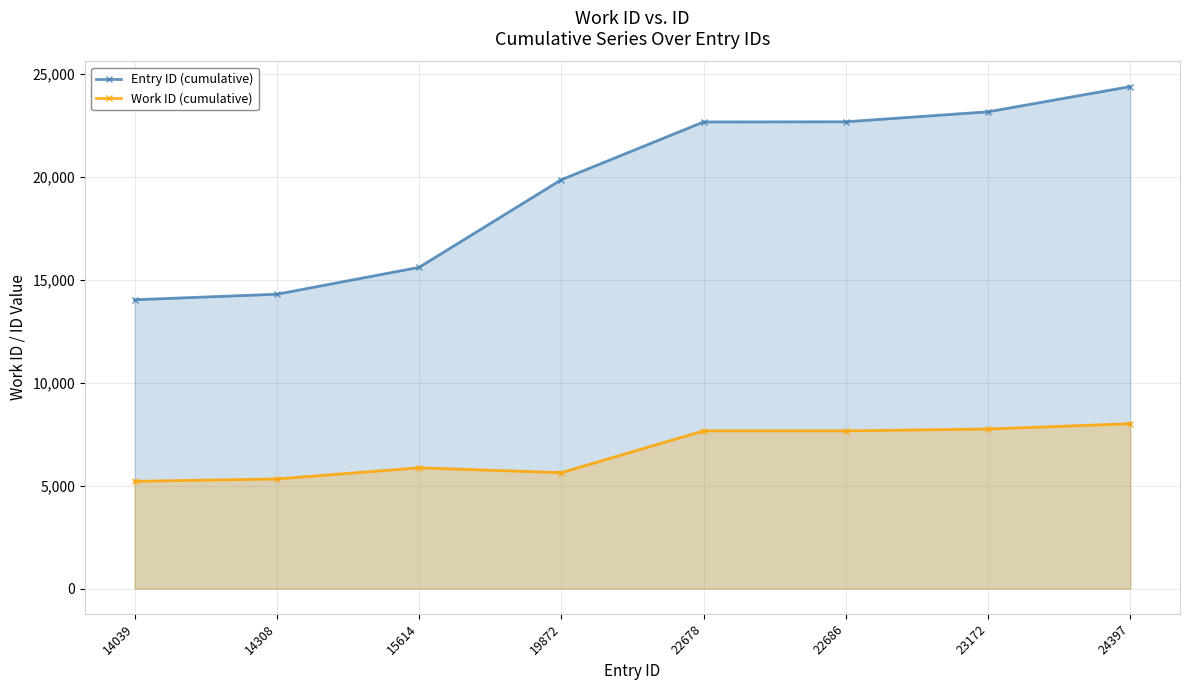

At 14039, list the series in order from smallest to largest.

Work ID (cumulative), Entry ID (cumulative)